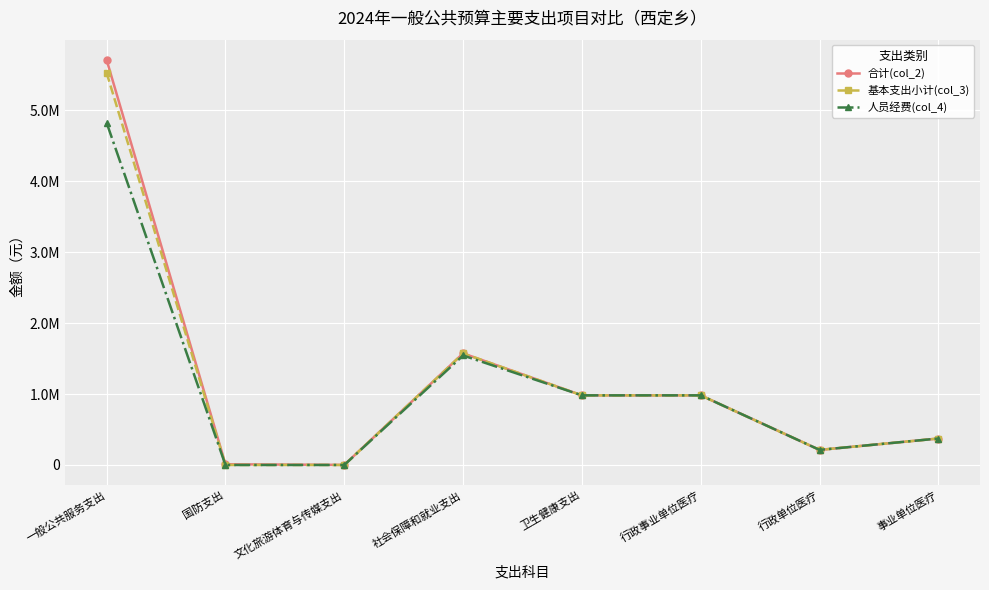

Reading left to right, transcribe all the data shown in this chart.

合计(col_2): 5711250.2	10000.0	1500.0	1573653.5	981619.7	981619.7	212566.0	373282.6
基本支出小计(col_3): 5528750.2	0.0	0.0	1573653.5	981619.7	981619.7	212566.0	373282.6
人员经费(col_4): 4824878.0	0.0	0.0	1543906.6	981619.7	981619.7	212566.0	373282.6